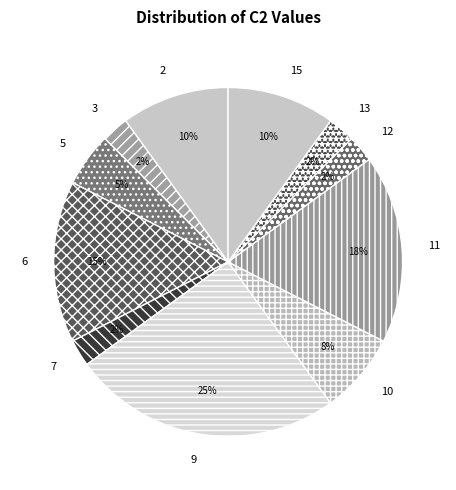

Does 12 represent more than half of the total?

No